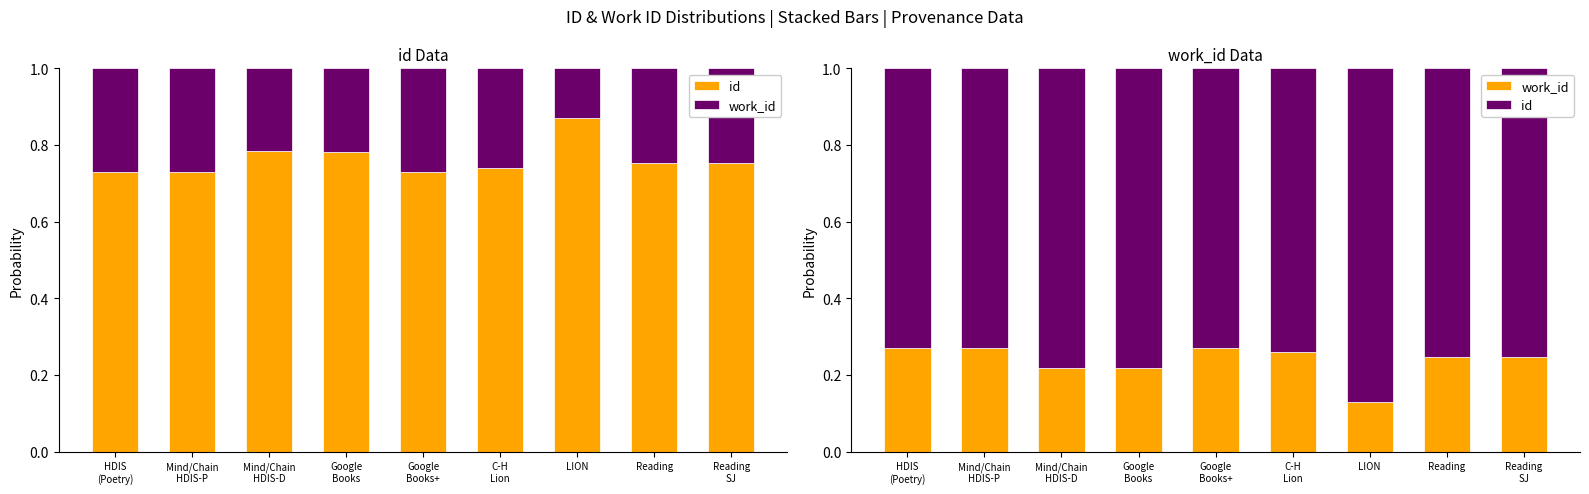

What is the greatest value displayed?

0.9